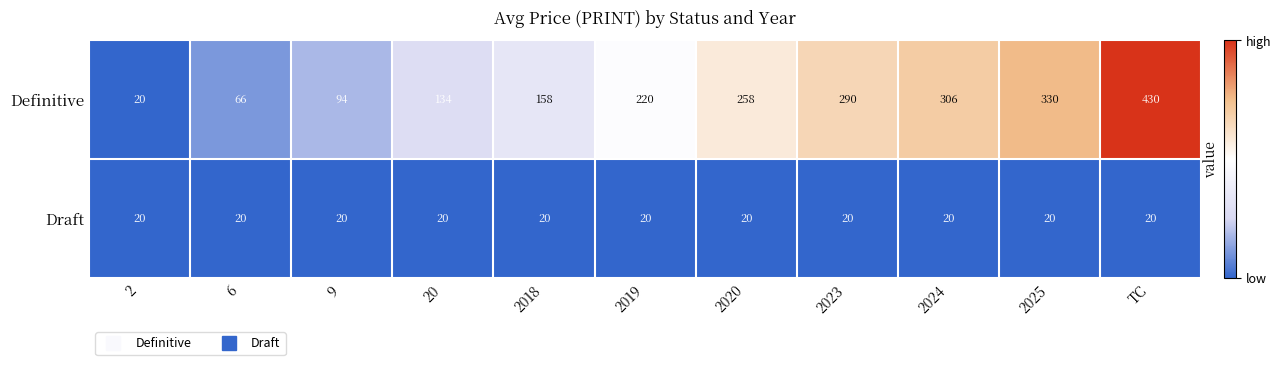

What is the total value across all series at TC?

450